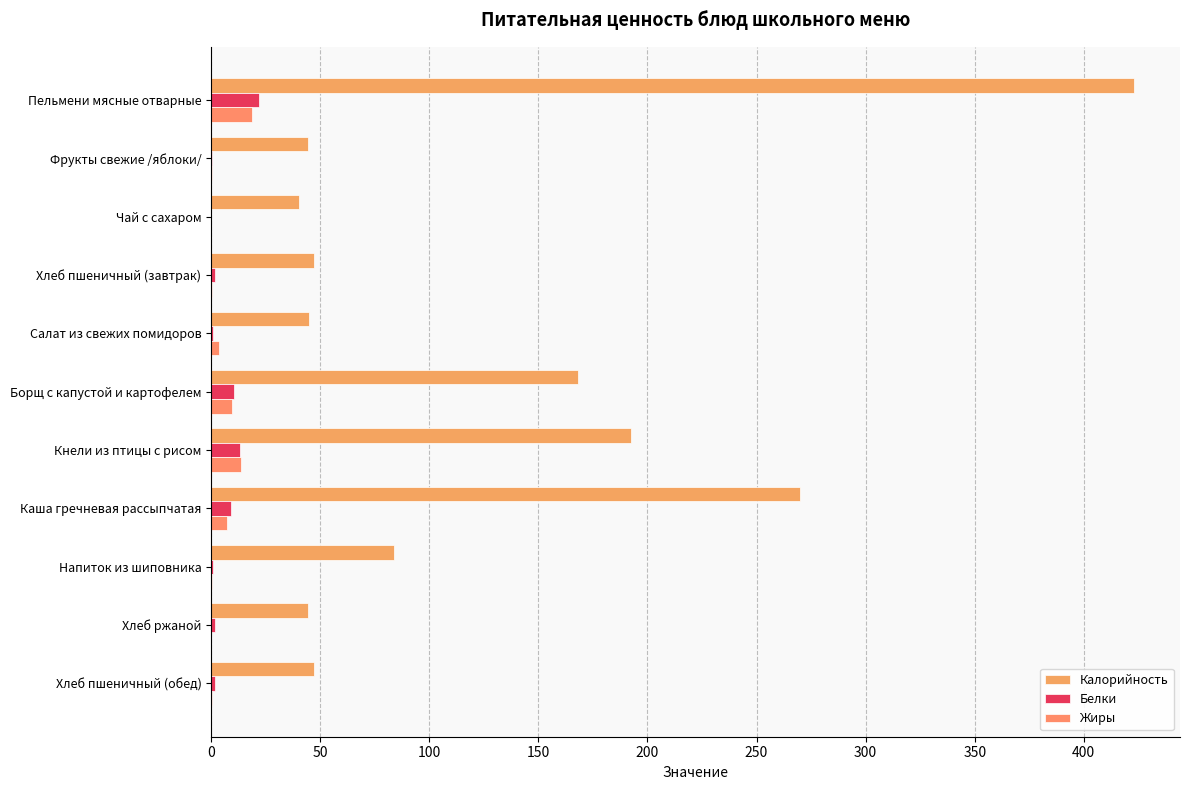

Reading left to right, transcribe all the data shown in this chart.

Калорийность: 423.0	44.4	40.2	47.2	45.0	168.2	192.4	269.8	83.8	44.2	47.2
Белки: 22.1	0.4	0.0	1.6	0.7	10.4	13.3	9.2	0.7	1.6	1.6
Жиры: 18.5	0.4	0.0	0.2	3.7	9.4	13.4	7.4	0.3	0.1	0.2